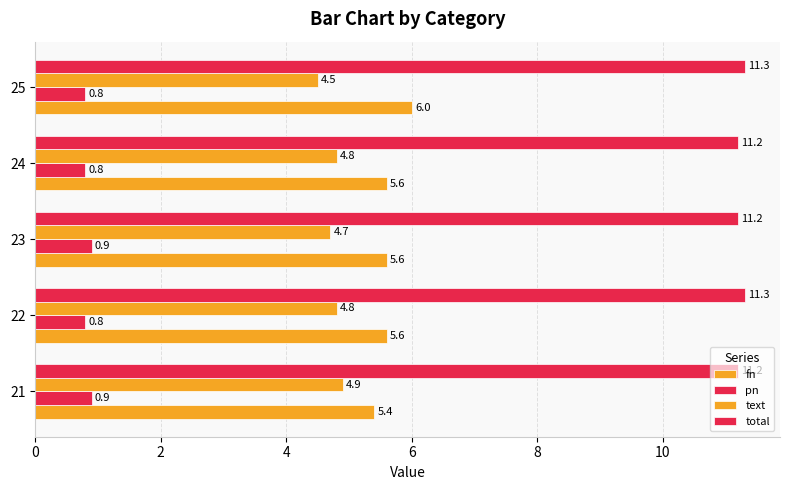

Count the number of data series in this chart.

4